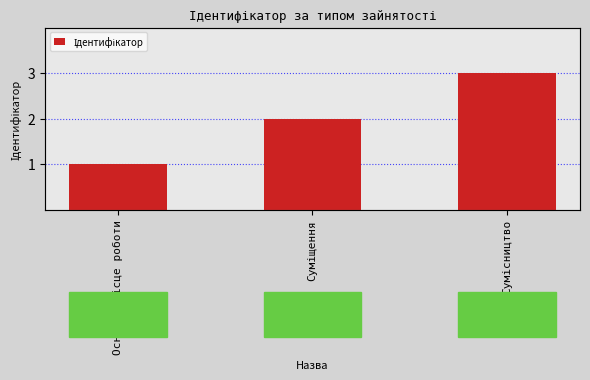

At which label is the value closest to 2?

Суміщення